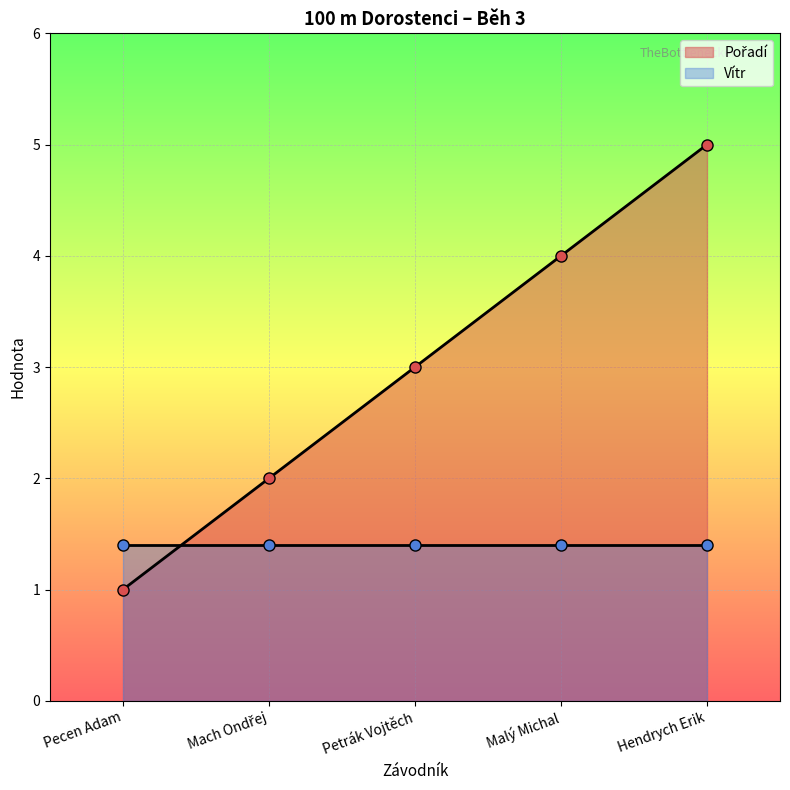

How many data points are above 3?

2